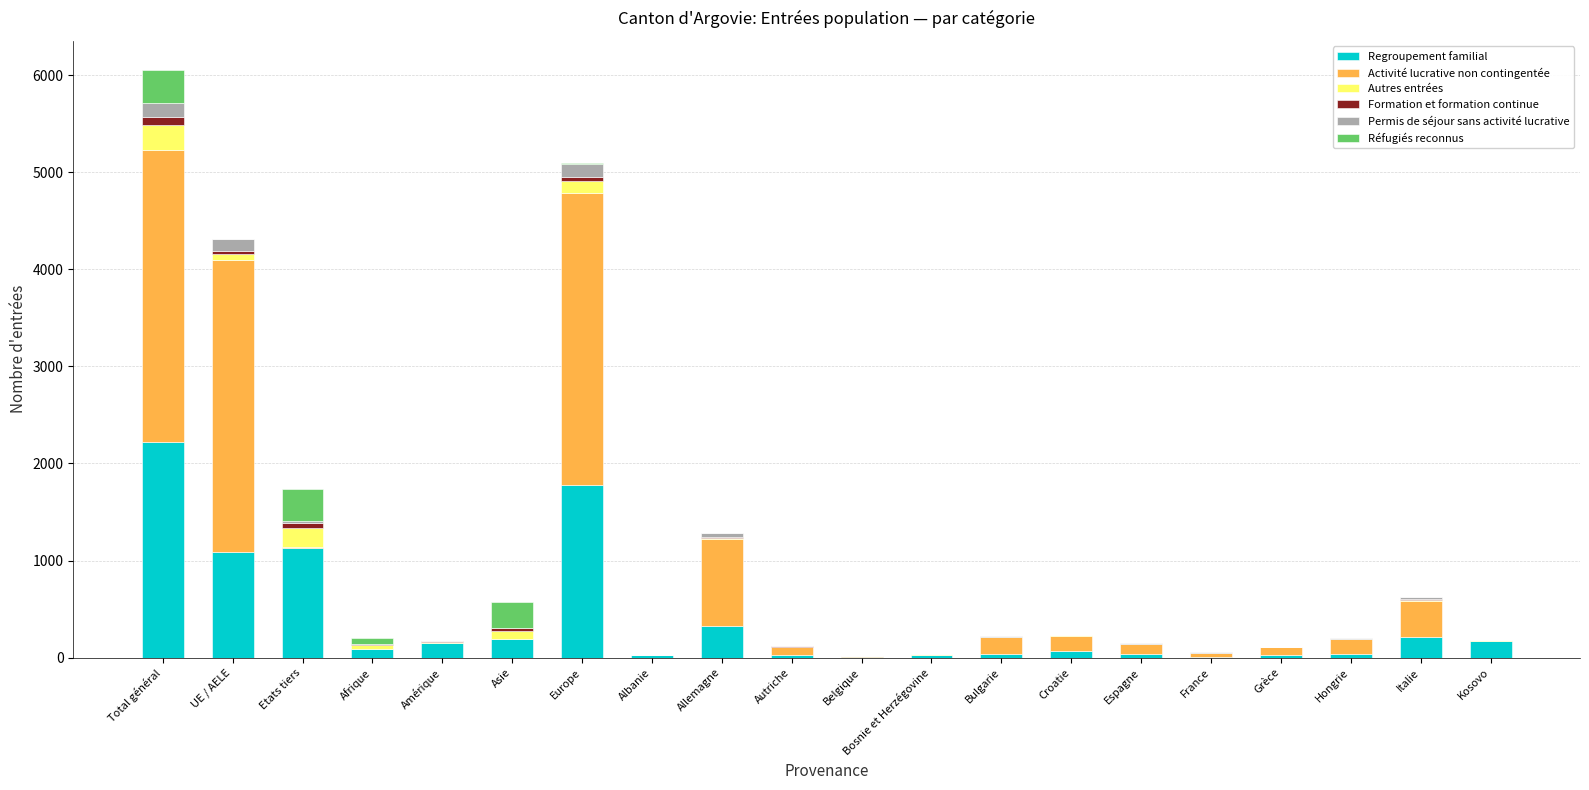

What is the maximum value for Regroupement familial?

2218